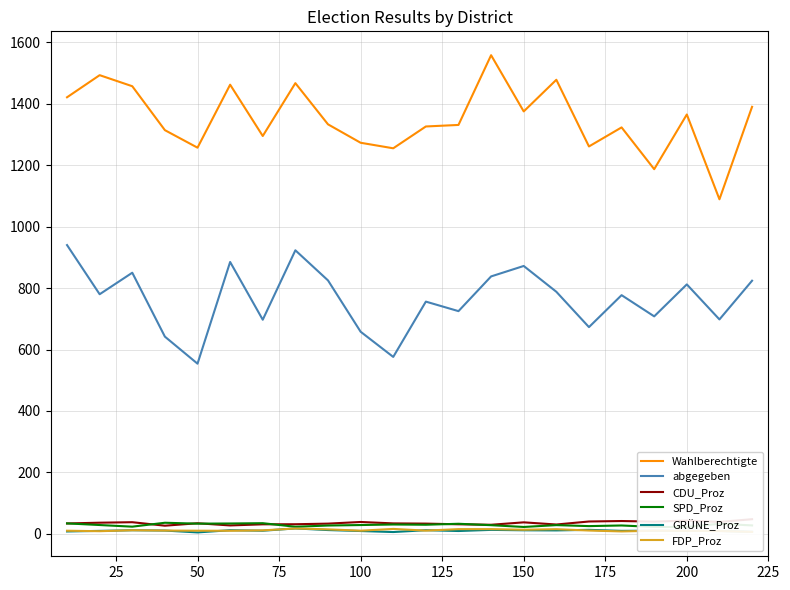

In GRÜNE_Proz, how many points are lower than both neighbors (excluding endpoints)?

6